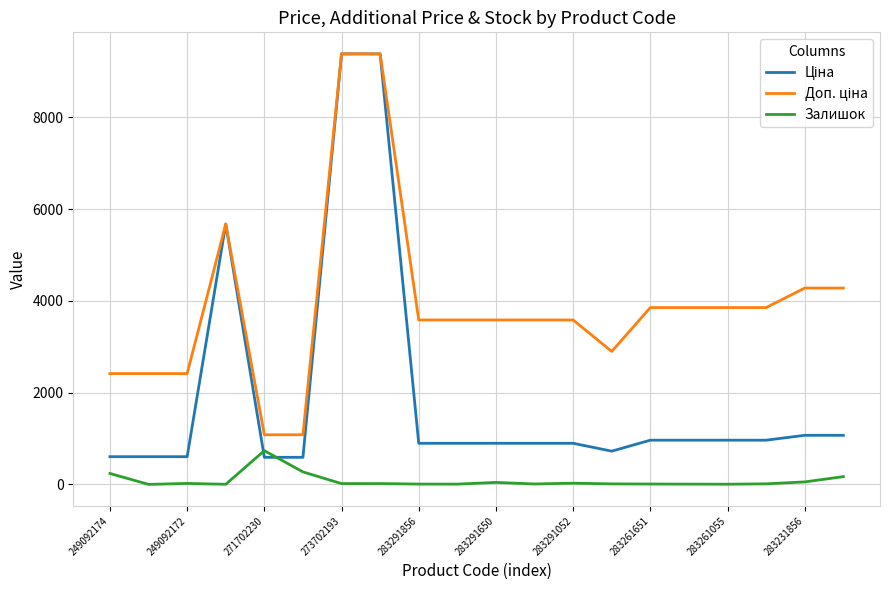

Reading left to right, what are all the values shown in this chart?

Ціна: 603.7	603.7	603.7	5673.8	589.9	589.9	9384.0	9384.0	895.9	895.9	895.9	895.9	895.9	724.5	963.5	963.5	963.5	963.5	1069.8	1069.8
Доп. ціна: 2414.8	2414.8	2414.8	5673.8	1081.7	1081.7	9384.0	9384.0	3583.6	3583.6	3583.6	3583.6	3583.6	2897.8	3854.0	3854.0	3854.0	3854.0	4279.1	4279.1
Залишок: 238.0	0.0	21.0	2.0	735.0	272.0	17.0	18.0	7.0	6.0	43.0	9.0	26.0	11.0	8.0	6.0	4.0	12.0	54.0	169.0